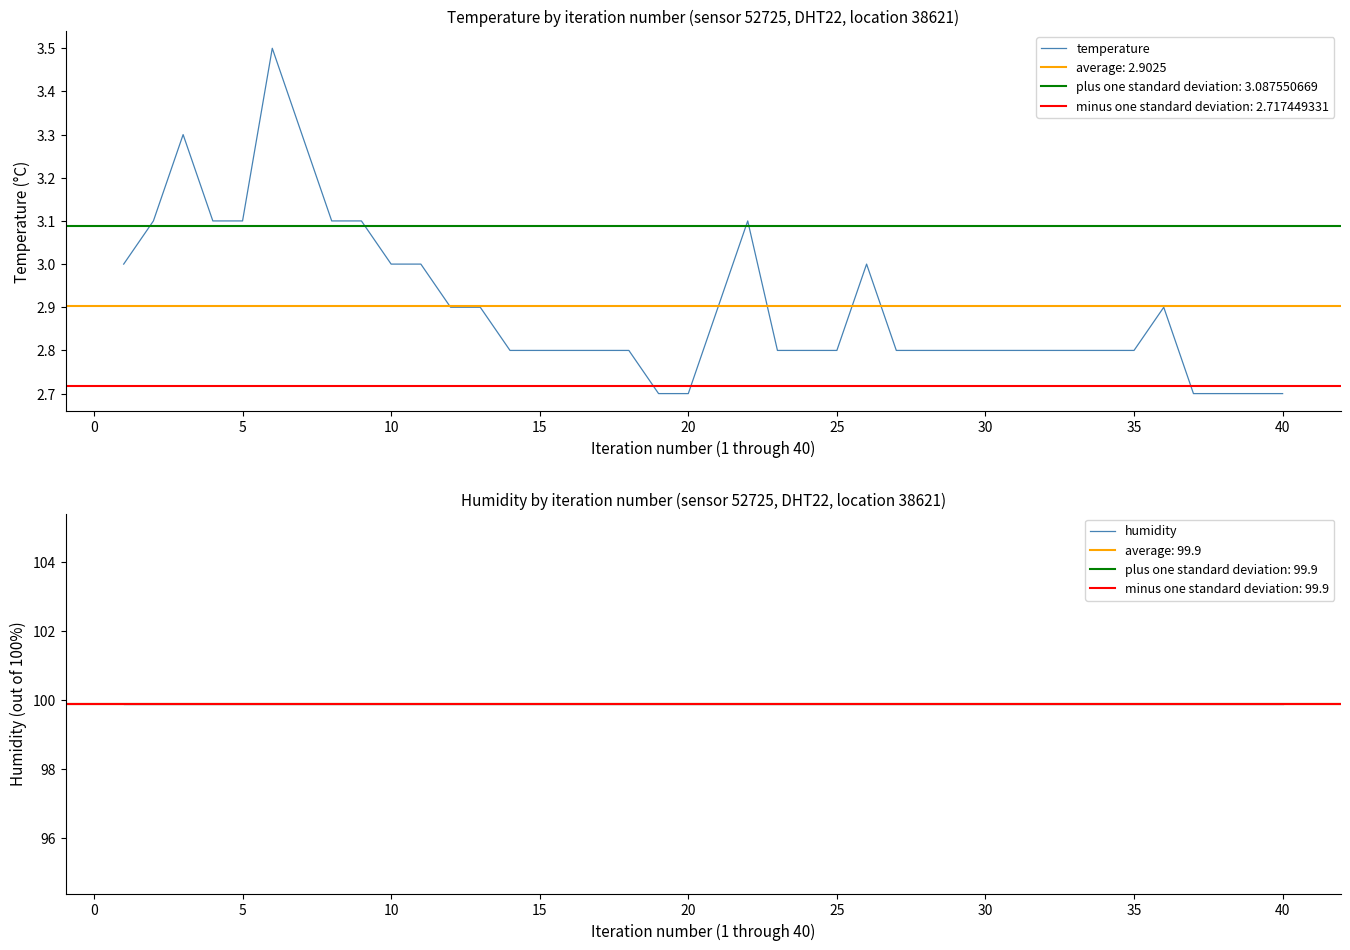

The value of temperature at 5 is 3.1. True or false?

True